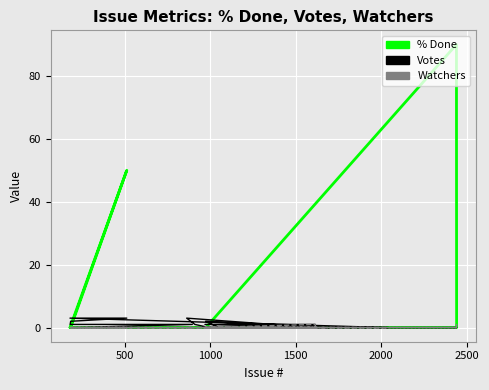

How many values in the % Done series exceed 0?

2